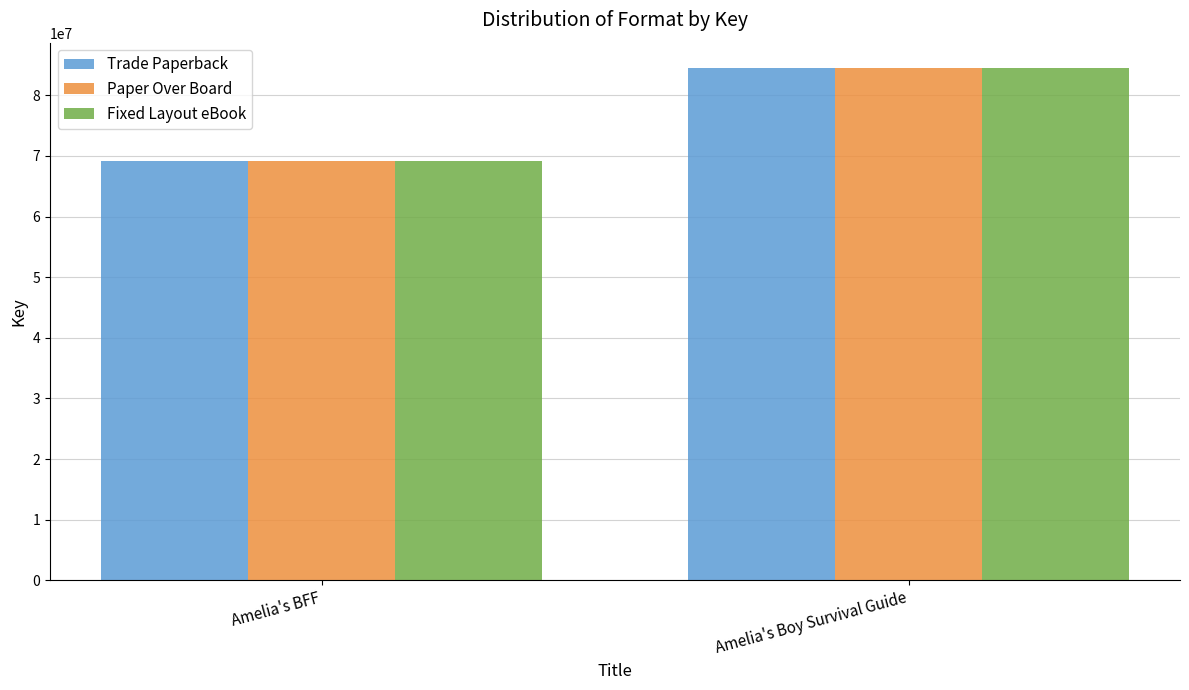

At which category is the sum across all series the highest?

Amelia's Boy Survival Guide